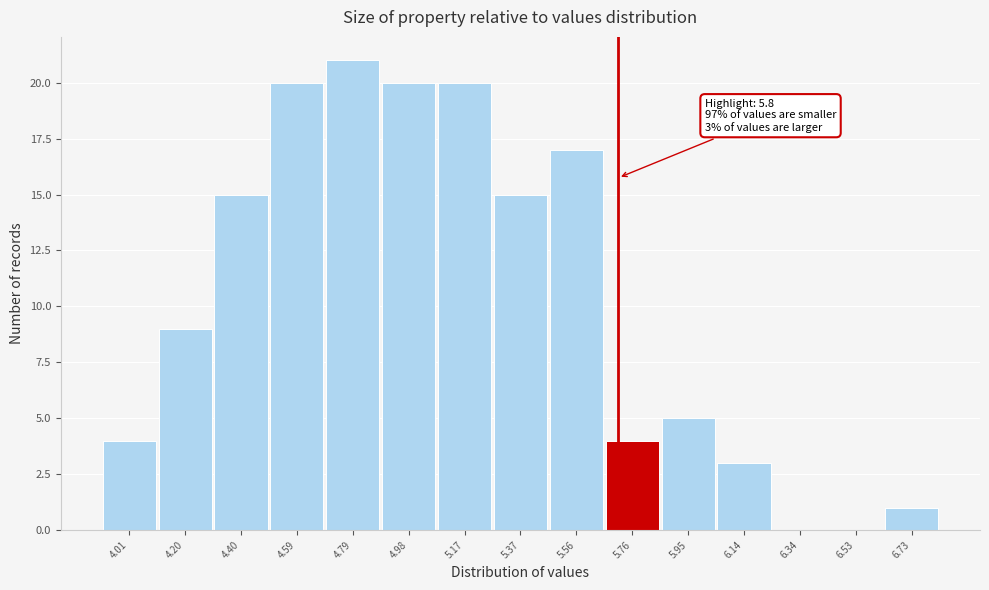

Reading left to right, list all the values displayed in this chart.

4.01=4	4.20=9	4.40=15	4.59=20	4.79=21	4.98=20	5.17=20	5.37=15	5.56=17	5.76=4	5.95=5	6.14=3	6.34=0	6.53=0	6.73=1